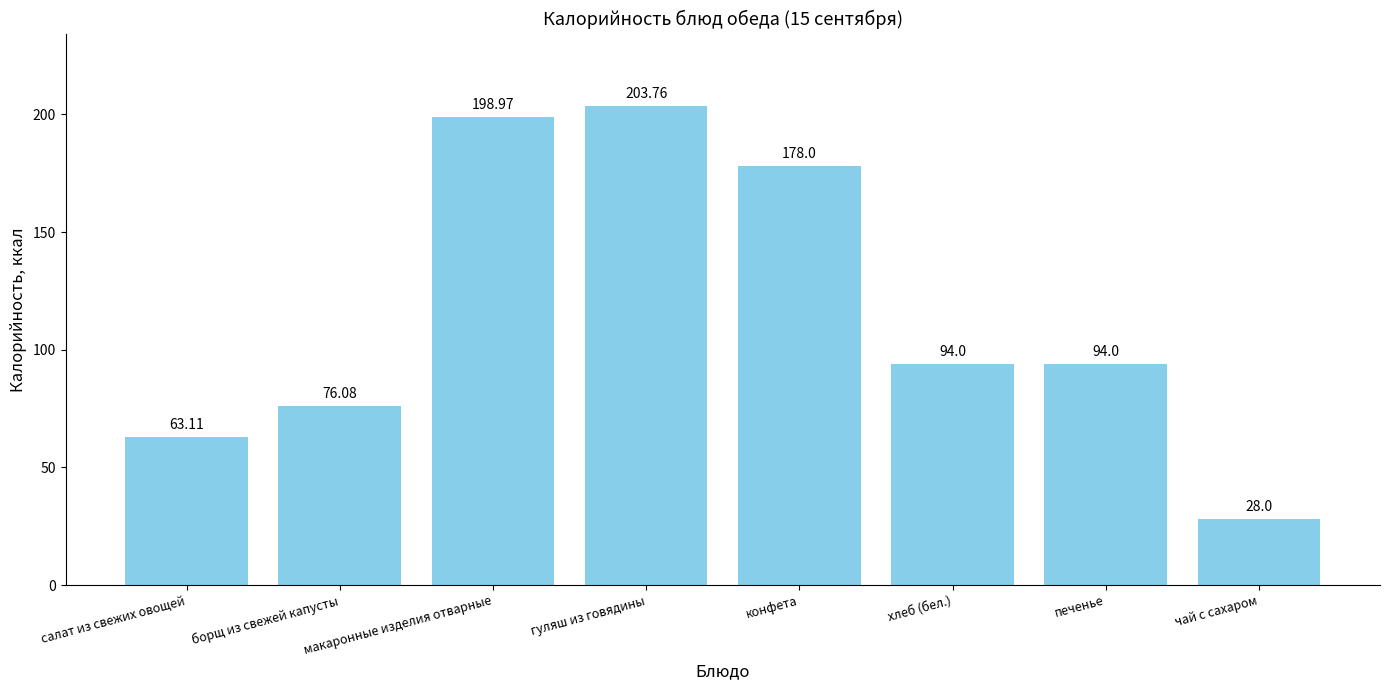

What is the value of the 2nd bar from the left?

76.1